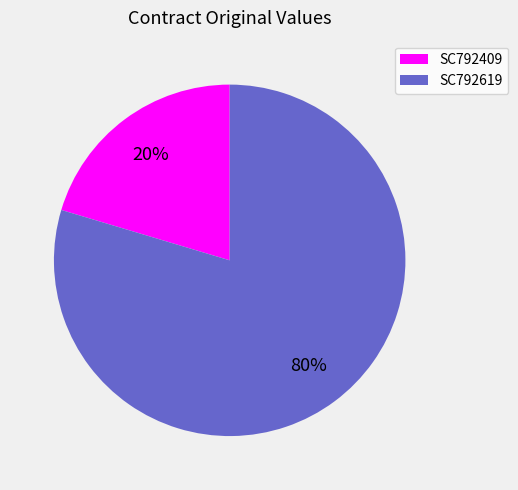

What is the smallest slice in the pie chart?

SC792409